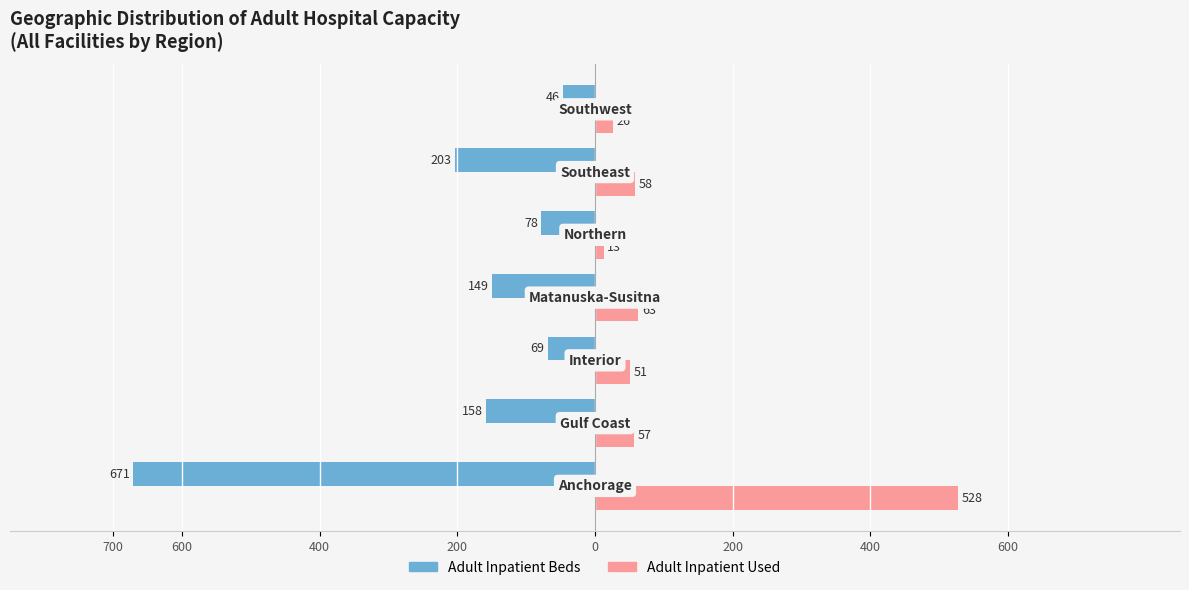

What is the smallest value displayed?

-671